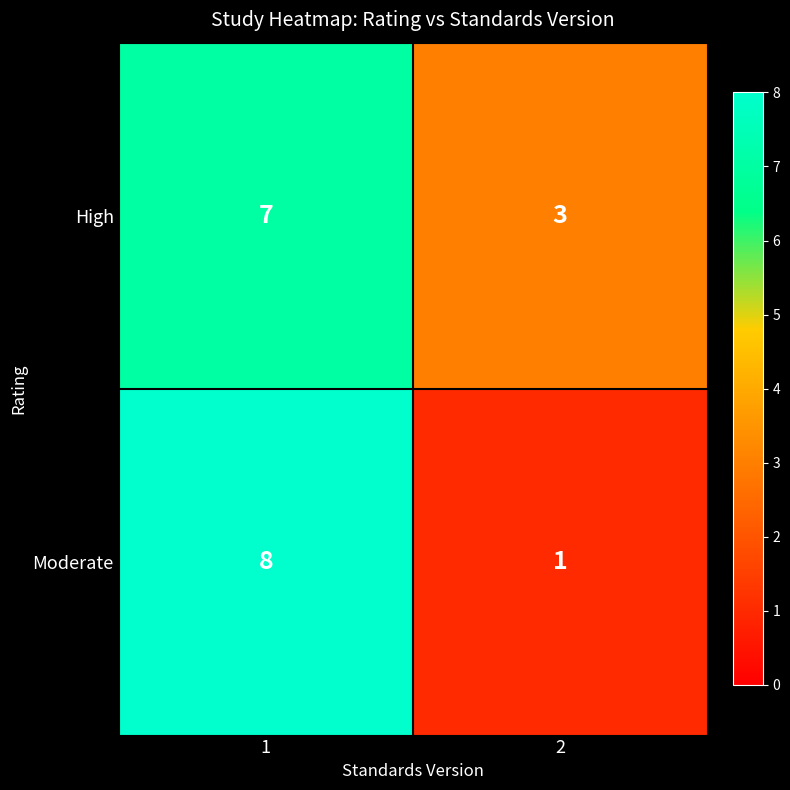

True or false: Moderate has a value of 11 at 1.

False